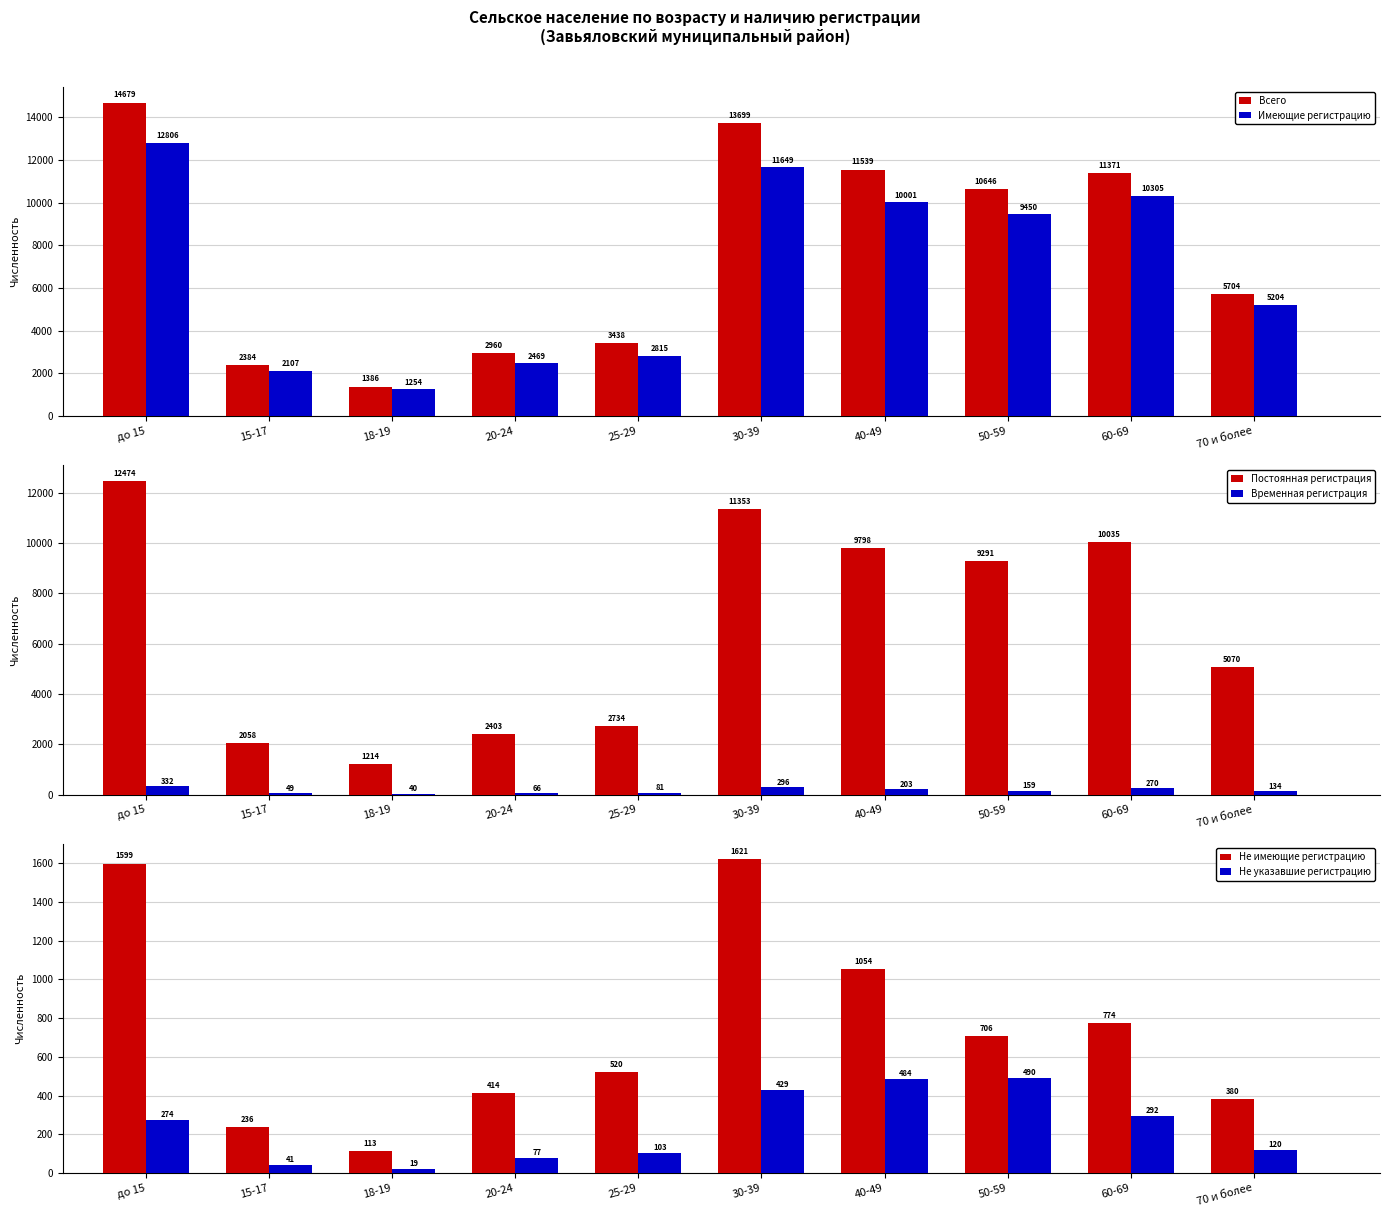

What are all the series names shown in the legend?

Всего, Имеющие регистрацию, Постоянная регистрация, Временная регистрация, Не имеющие регистрацию, Не указавшие регистрацию